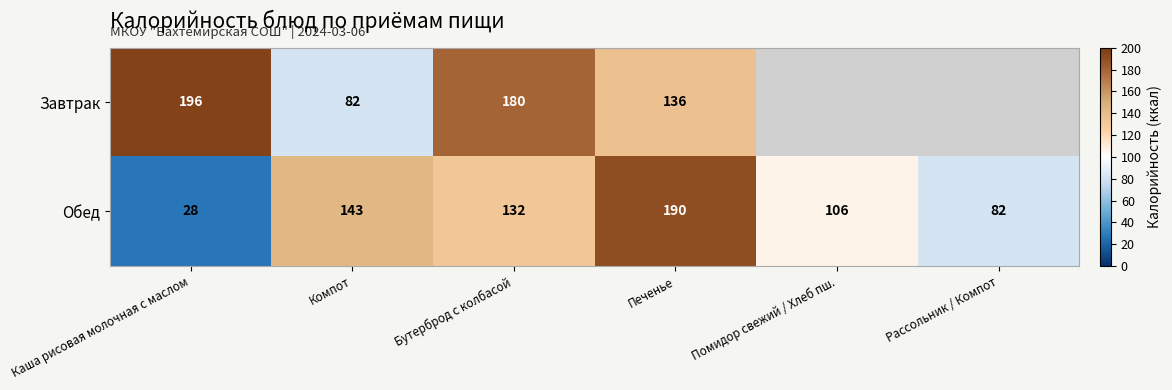

Rank the categories by Обед value from lowest to highest.

Каша рисовая молочная с маслом, Рассольник / Компот, Помидор свежий / Хлеб пш., Бутерброд с колбасой, Компот, Печенье